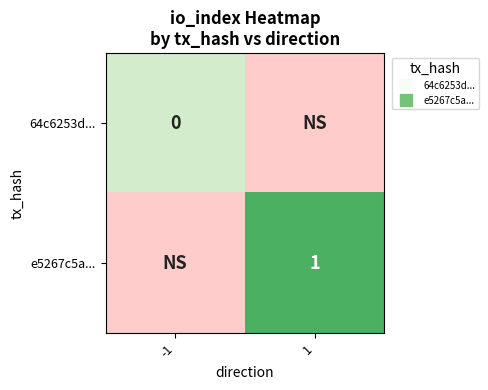

Between -1 and 1, which is larger?

1